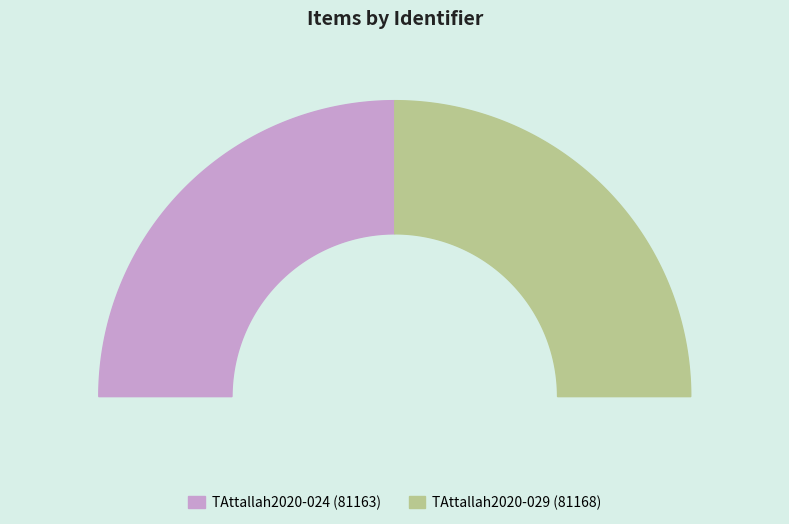

True or false: TAttallah2020-024 accounts for 40% of the total.

False